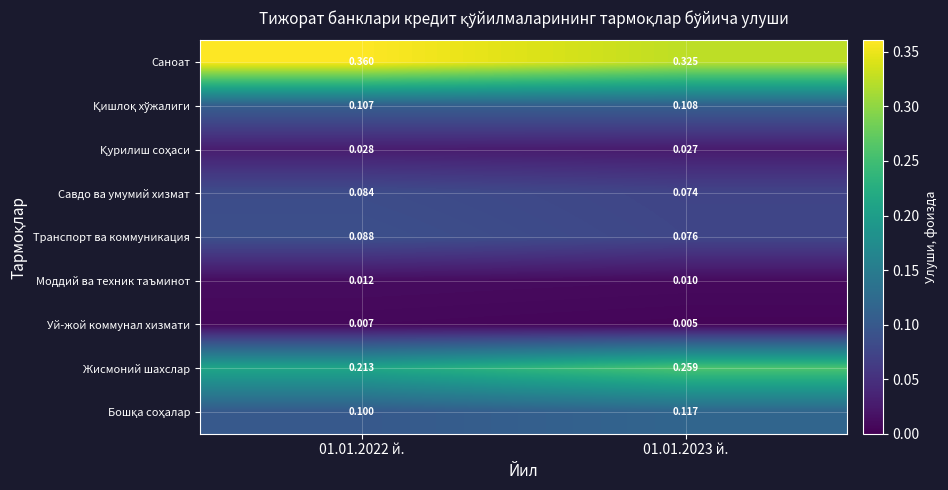

Which series has the widest spread of values?

Жисмоний шахслар